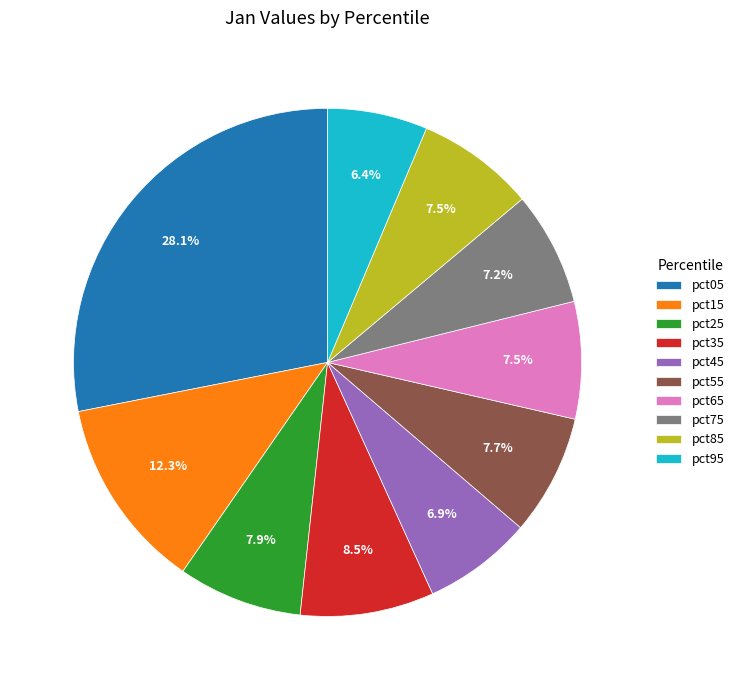

Is pct25 the majority of the pie?

No